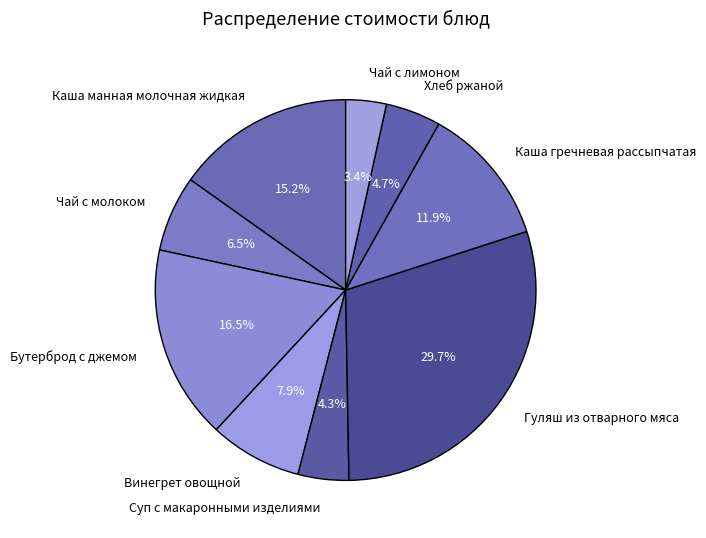

What is the total percentage of Бутерброд с джемом and Винегрет овощной?

24.4%